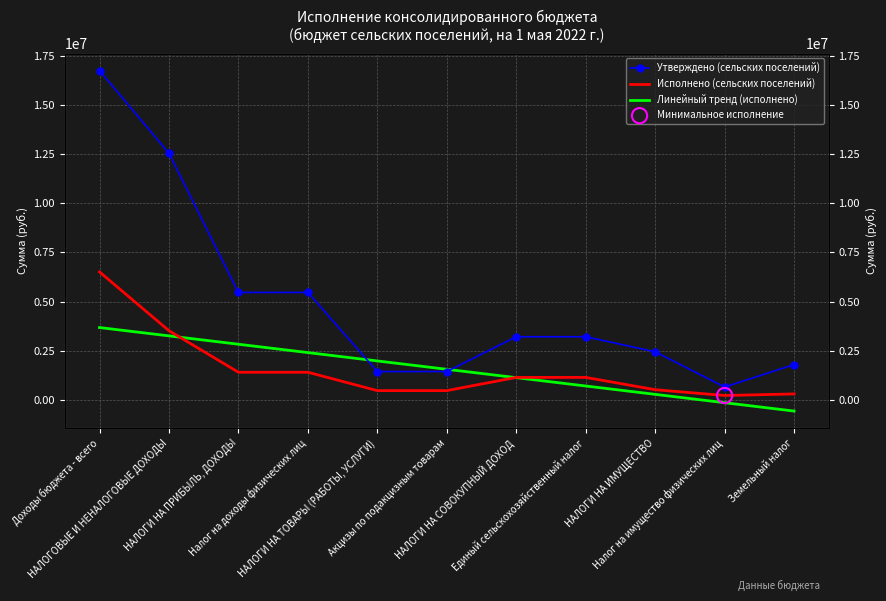

Which series has the largest total across all categories?

Утверждено (сельских поселений)